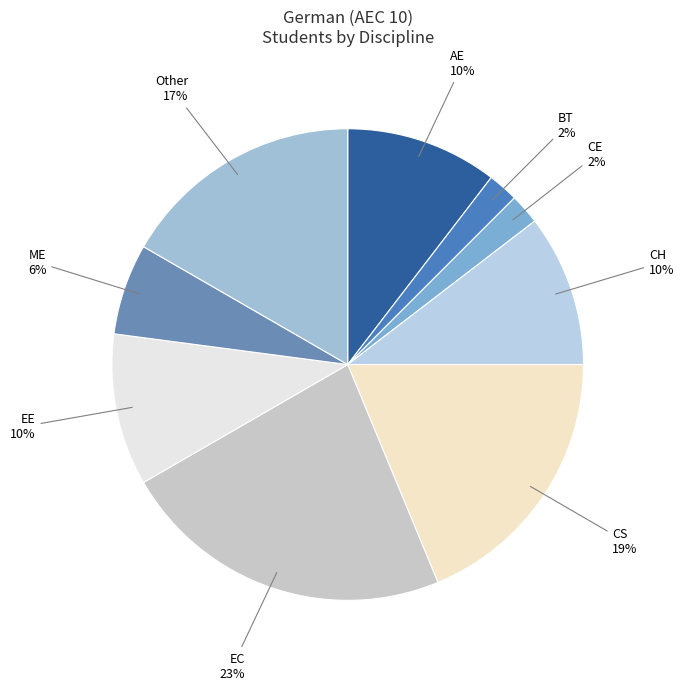

True or false: ME accounts for 1% of the total.

False